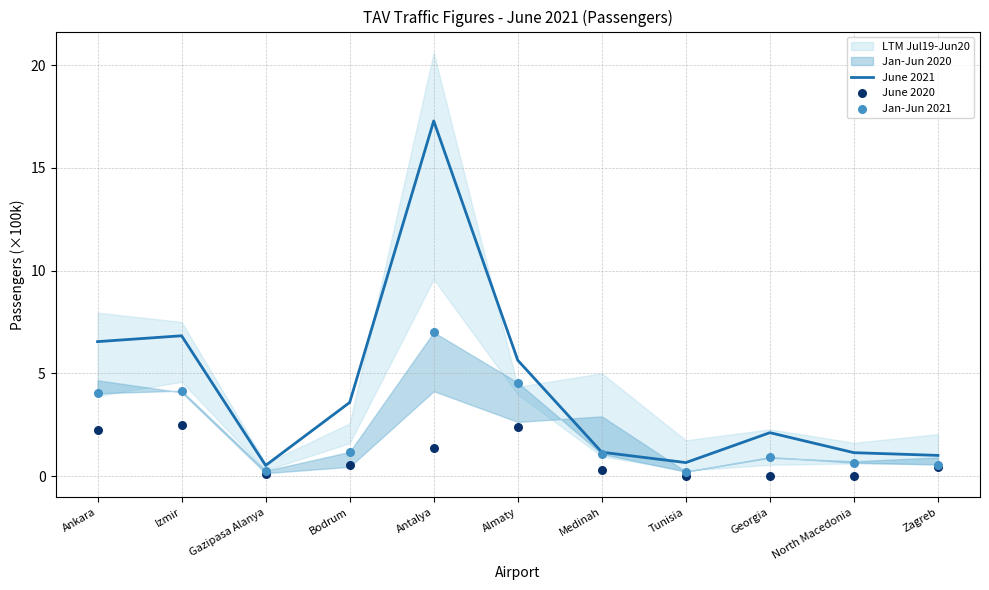

Is the value of Jan-Jun 2021 at Ankara greater than the value of June 2021 at Medinah?

Yes